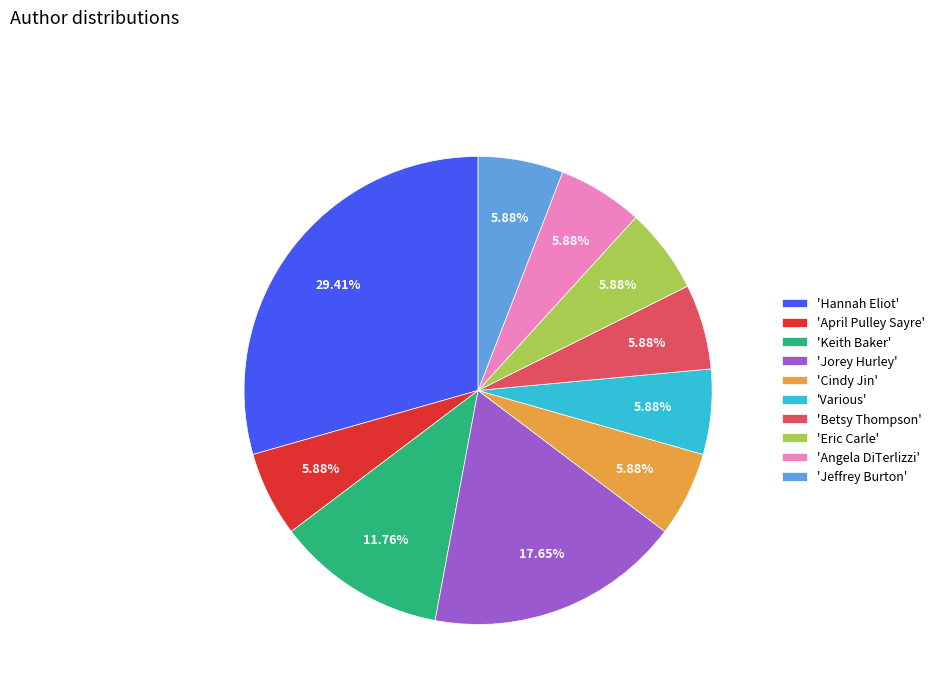

Count the number of slices in the pie.

10